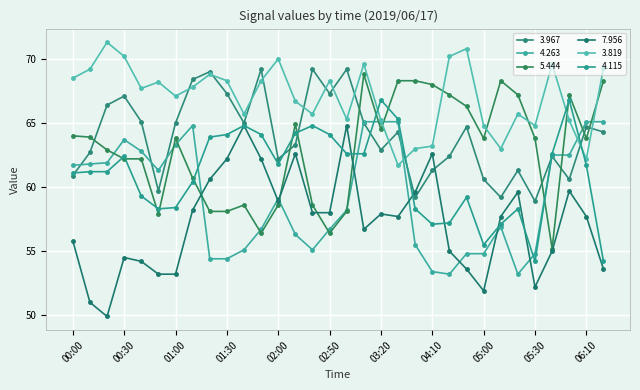

What is the minimum value for 3.819?

61.7